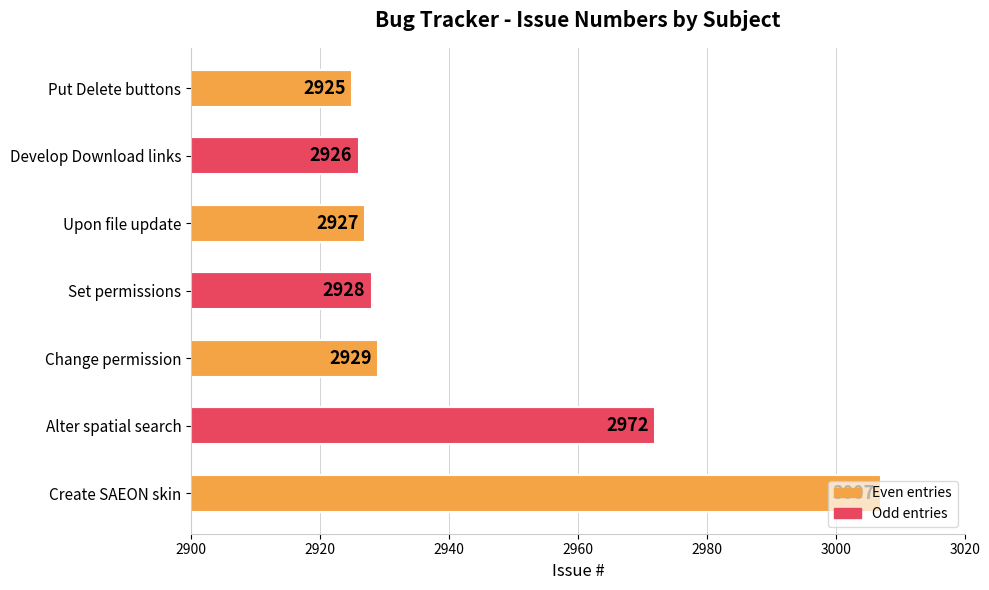

Between Develop Download links and Create SAEON skin, which is larger?

Create SAEON skin